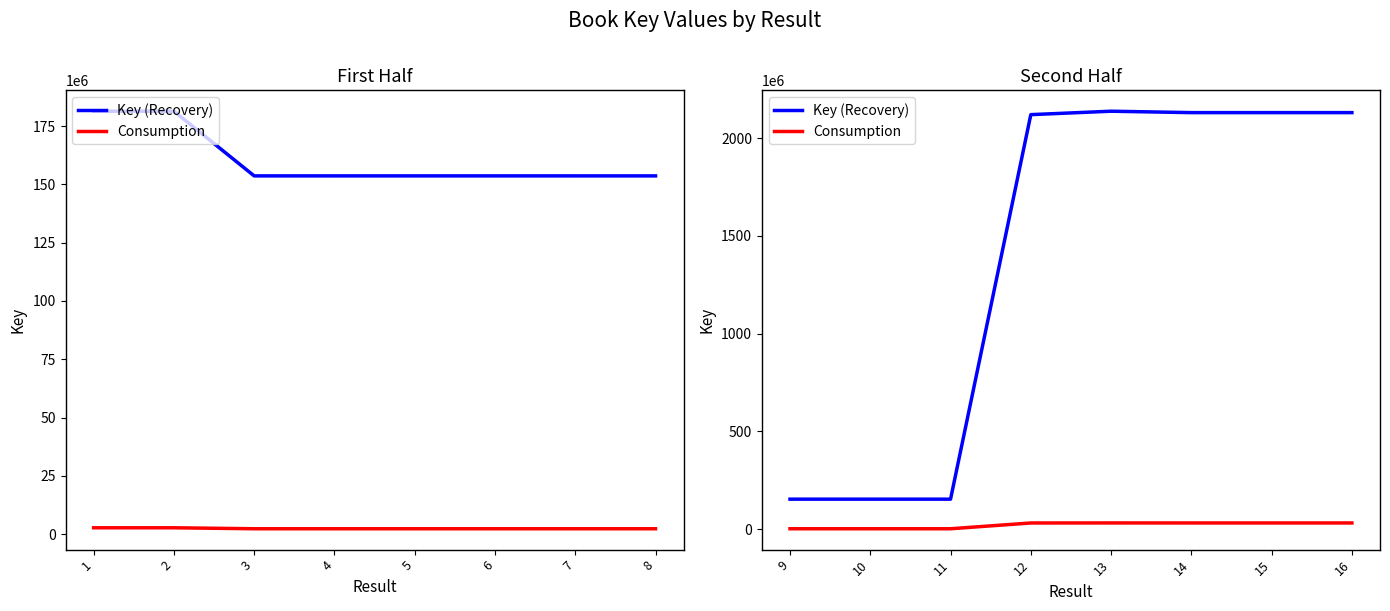

At how many categories does at least one series exceed 1694185811?

5